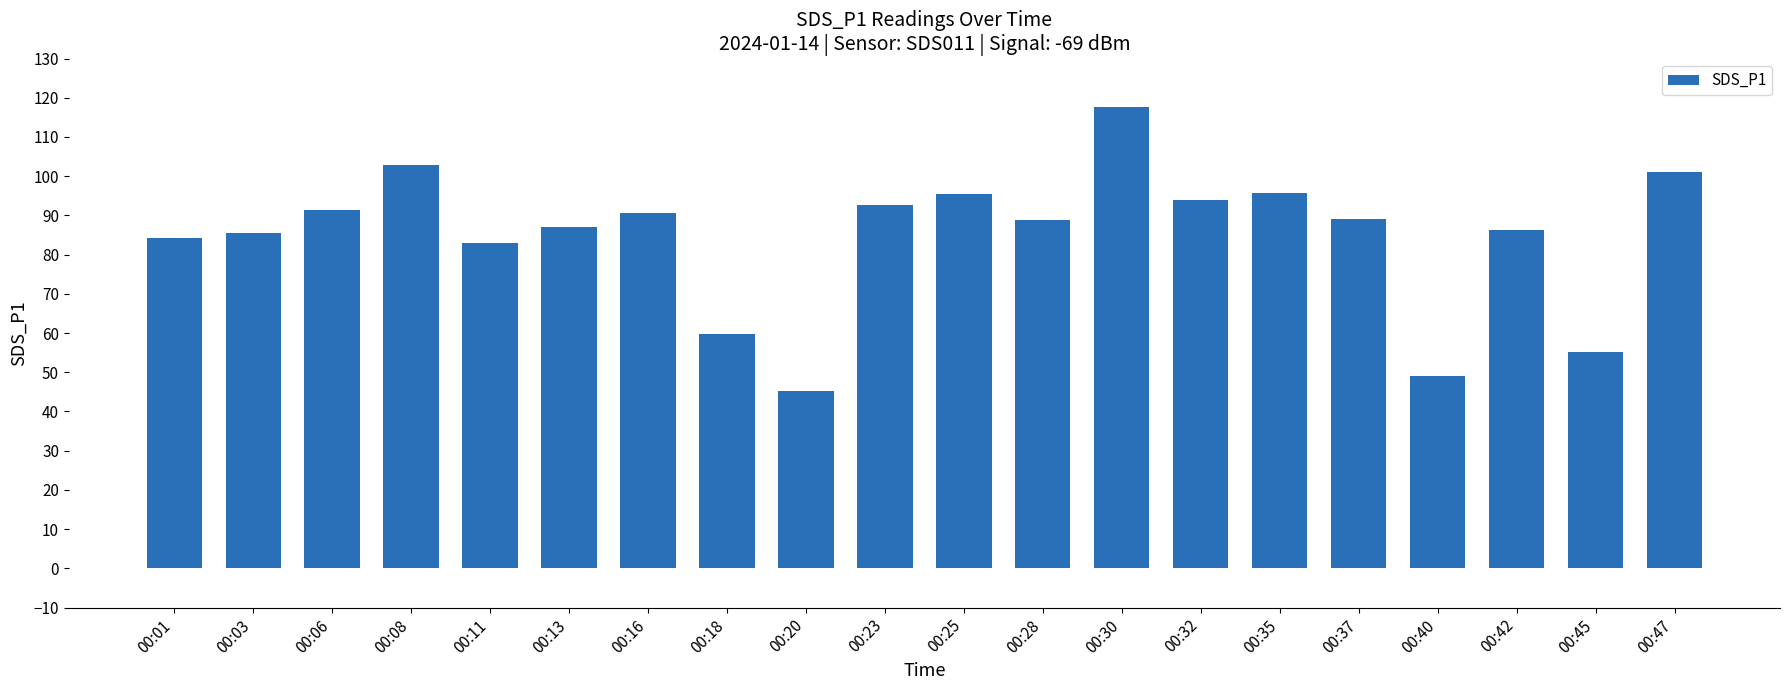

What is the difference between the maximum and minimum values?

72.4